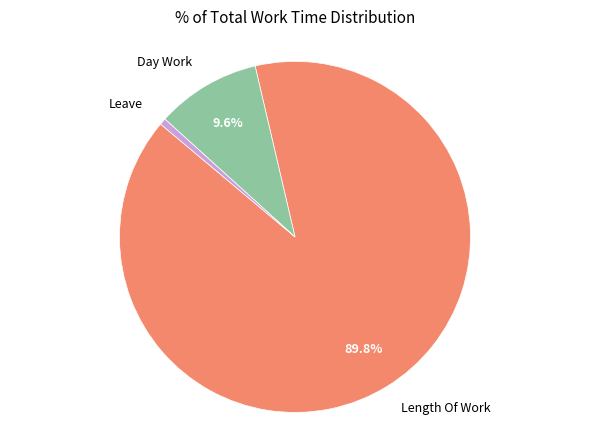

Is there any slice that represents more than half of the pie?

Yes